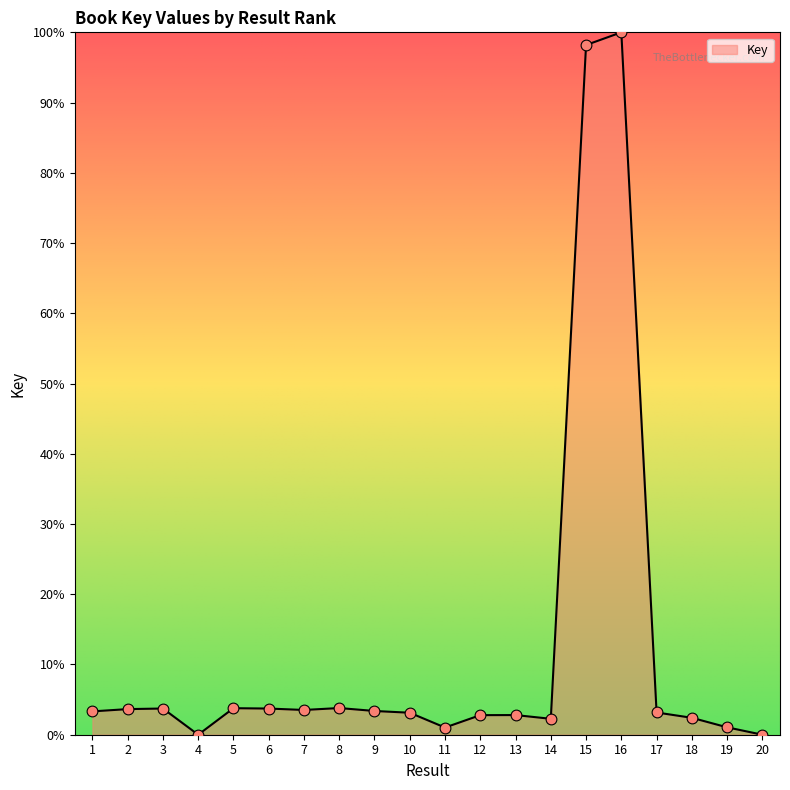

Between 2 and 13, which is larger?

2